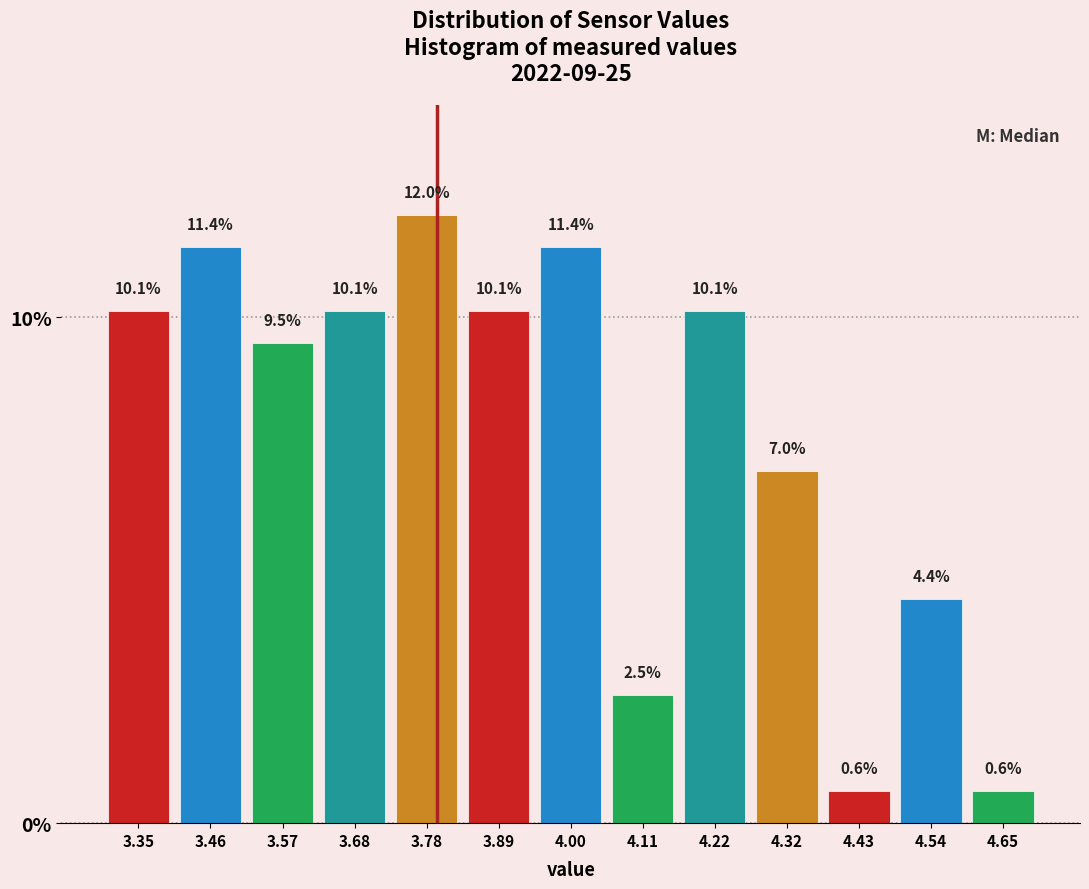

Reading left to right, transcribe this chart: for each bar, give the range it covers on the x-axis and its height. The bar edges are not printed on the chart, so give them approximately, as read against the axis.

3.30 to 3.40: 10.1
3.40 to 3.52: 11.4
3.52 to 3.62: 9.5
3.62 to 3.74: 10.1
3.74 to 3.84: 12.0
3.84 to 3.94: 10.1
3.94 to 4.06: 11.4
4.06 to 4.16: 2.5
4.16 to 4.26: 10.1
4.26 to 4.38: 7.0
4.38 to 4.48: 0.6
4.48 to 4.60: 4.4
4.60 to 4.70: 0.6